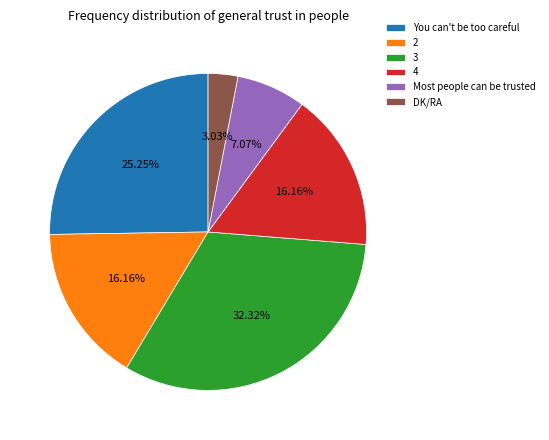

How many slices are in this pie chart?

6